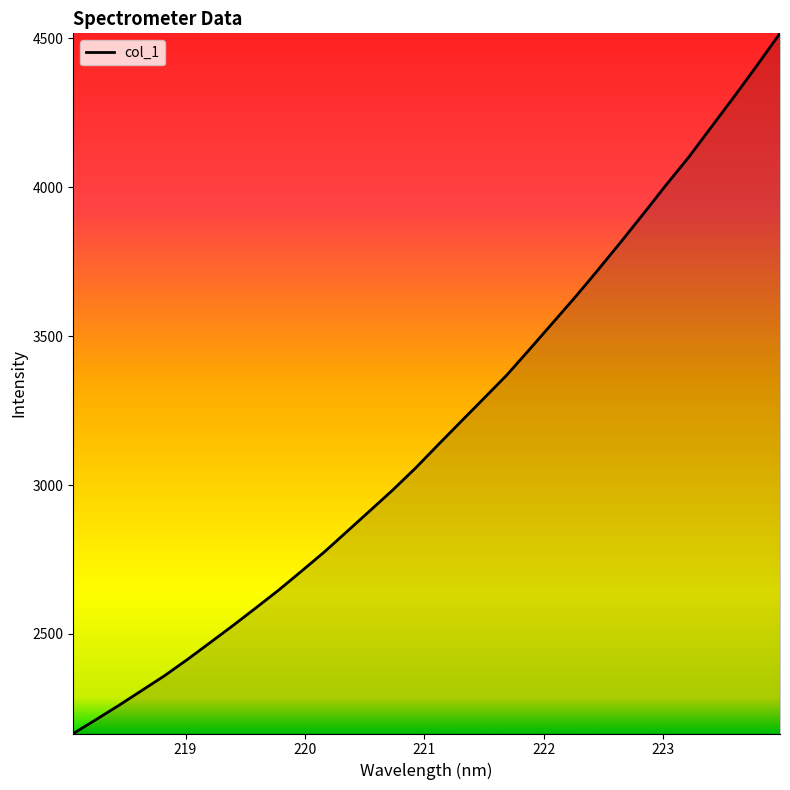

Reading left to right, extract all data points from this chart.

2166.0	2212.8	2260.5	2310.2	2360.0	2414.4	2471.3	2528.5	2587.4	2647.3	2710.8	2775.1	2844.1	2913.4	2983.0	3056.7	3135.4	3213.2	3290.7	3368.5	3454.7	3542.2	3629.9	3721.0	3814.5	3909.8	4007.1	4101.0	4203.1	4304.8	4409.1	4515.8